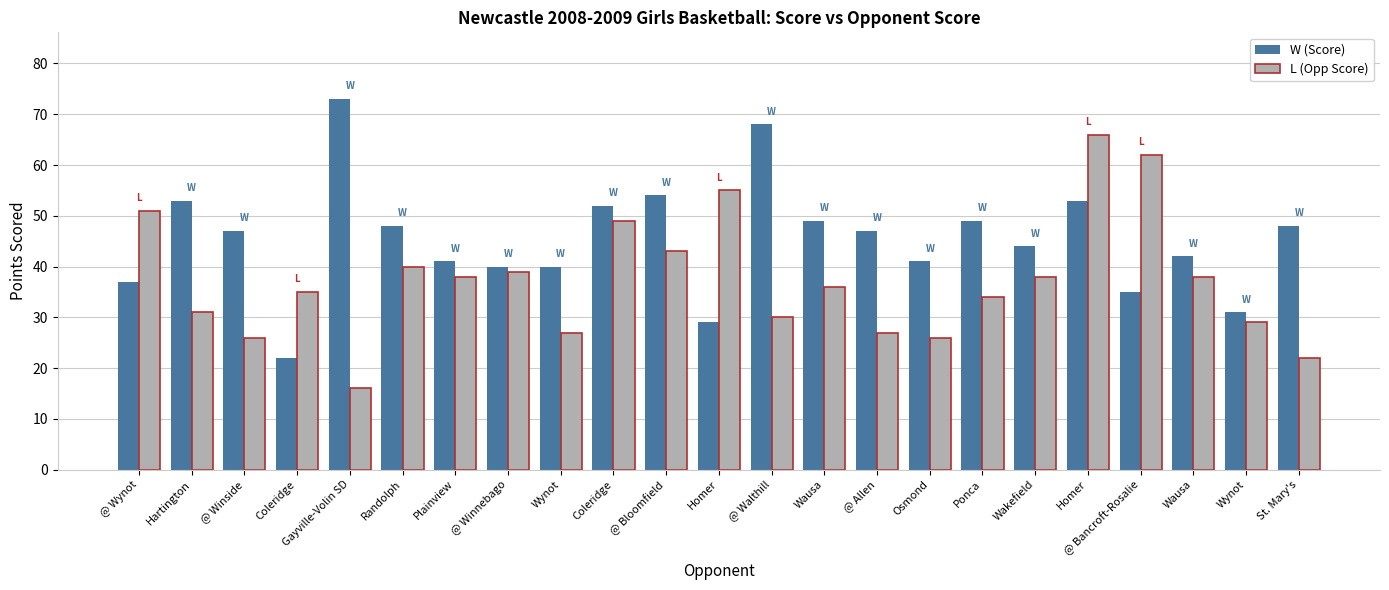

What is the difference between the second highest and minimum values in the W (Score) series?

46